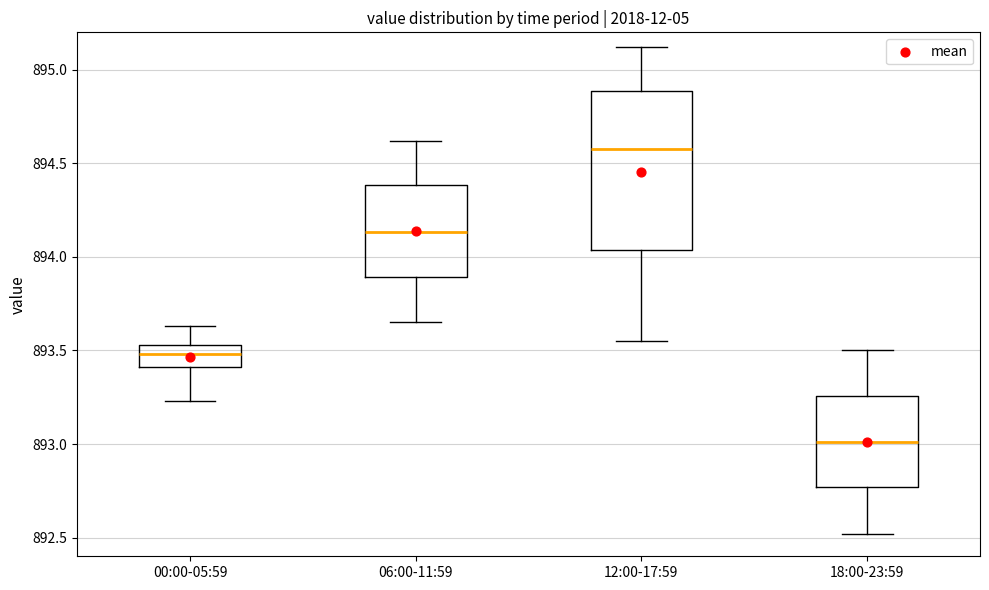

Reading left to right, transcribe this box plot: for each box, give where its median line is, the range the box spans, and where its two whiskers end, as read against the y-axis. The values are not printed on the chart, so give them approximately, as read against the axis.

00:00-05:59: median 893.50, box 893.40 to 893.55, whiskers 893.25 to 893.65
06:00-11:59: median 894.15, box 893.90 to 894.40, whiskers 893.65 to 894.60
12:00-17:59: median 894.60, box 894.05 to 894.90, whiskers 893.55 to 895.10
18:00-23:59: median 893.00, box 892.75 to 893.25, whiskers 892.50 to 893.50